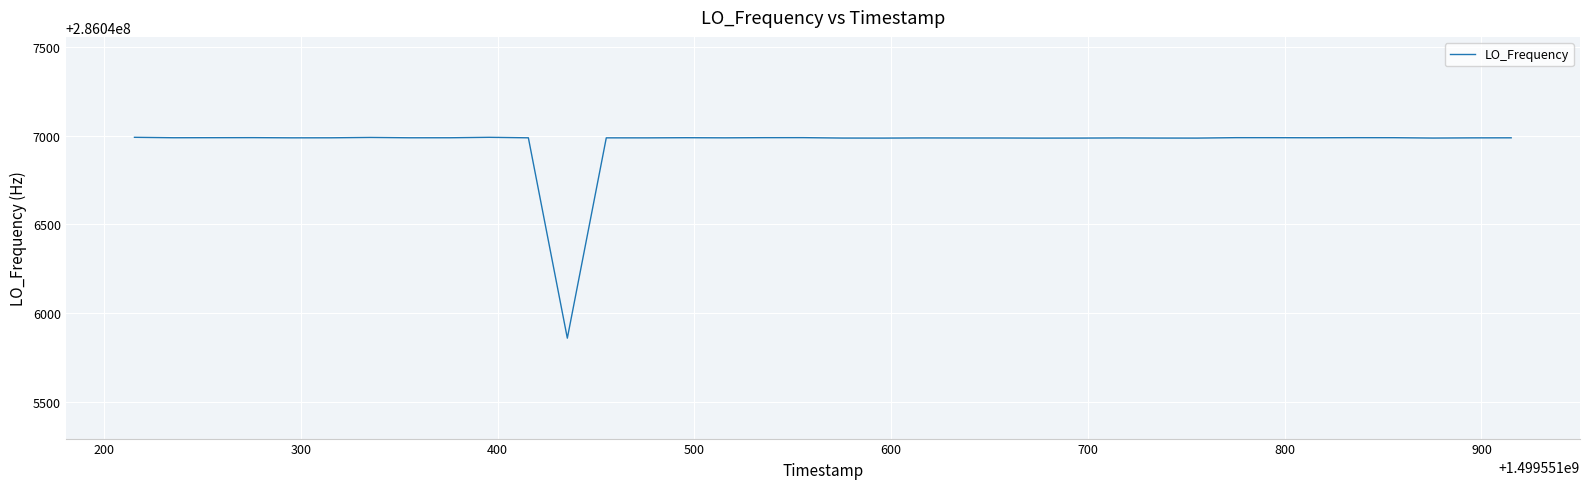

What is the greatest value displayed?

286046990.0